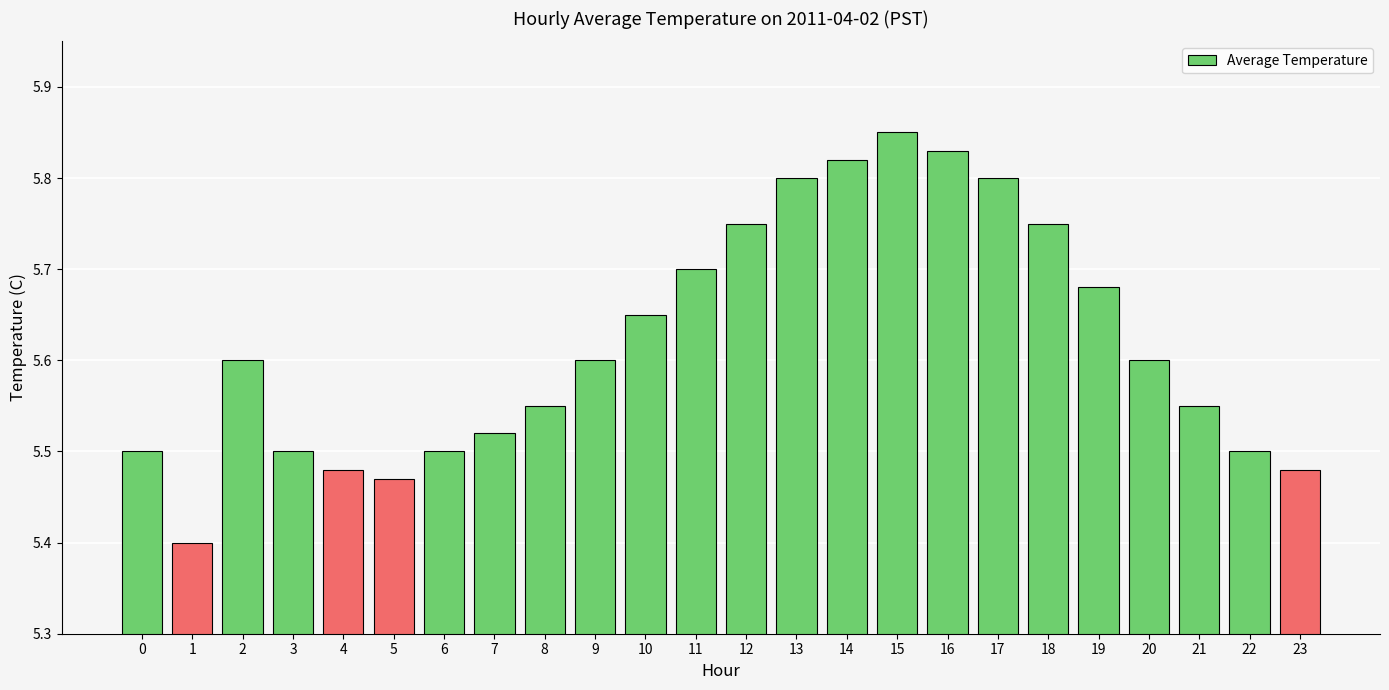

Which category has the lowest value across all series?

1